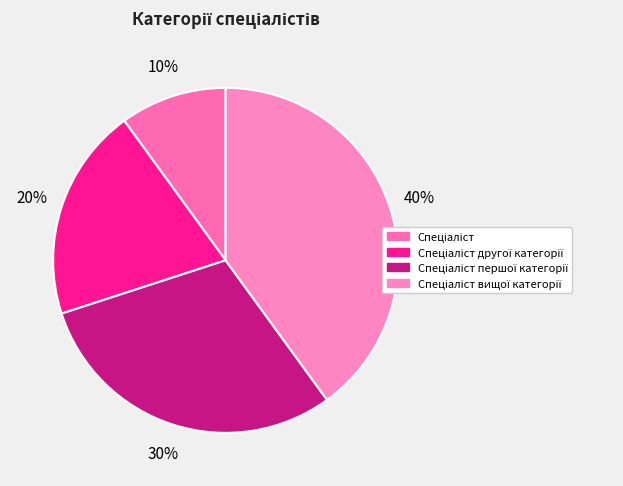

True or false: Спеціаліст другої категорії accounts for 11% of the total.

False